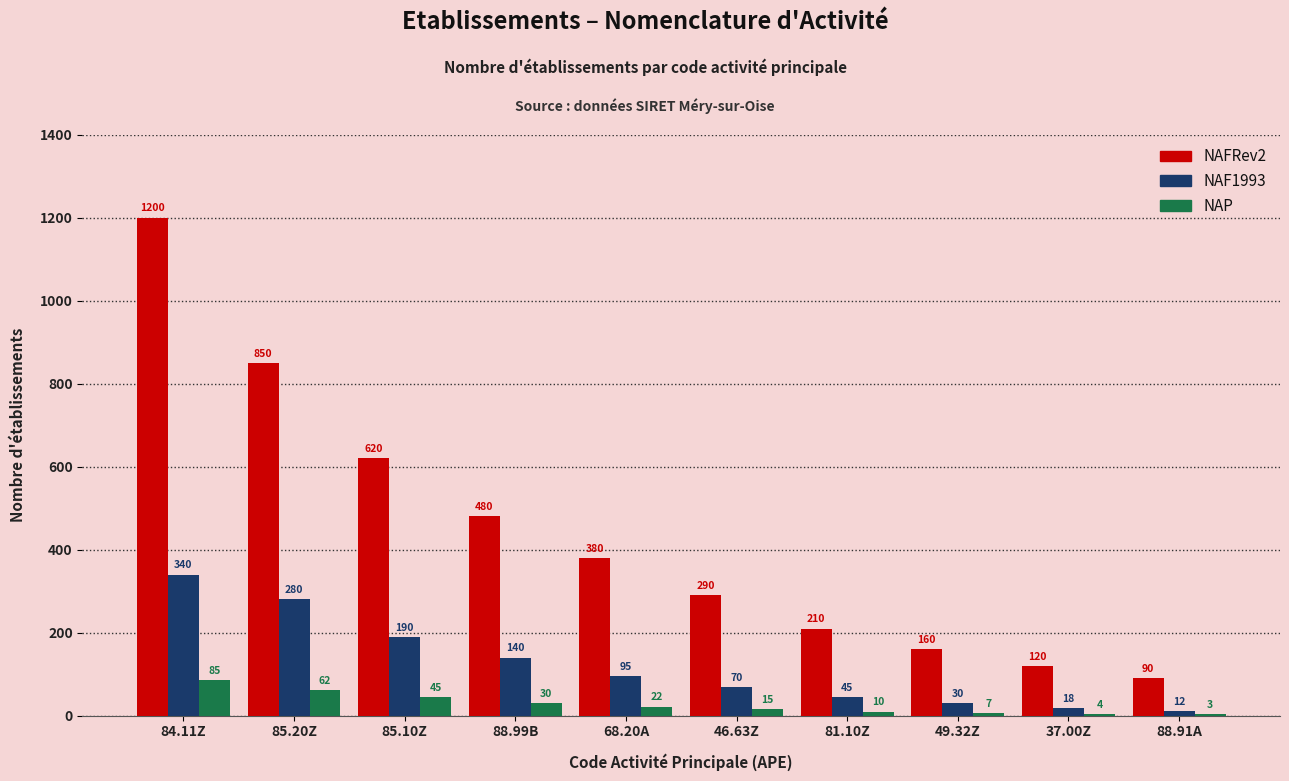

What is the total value across all series at 49.32Z?

197